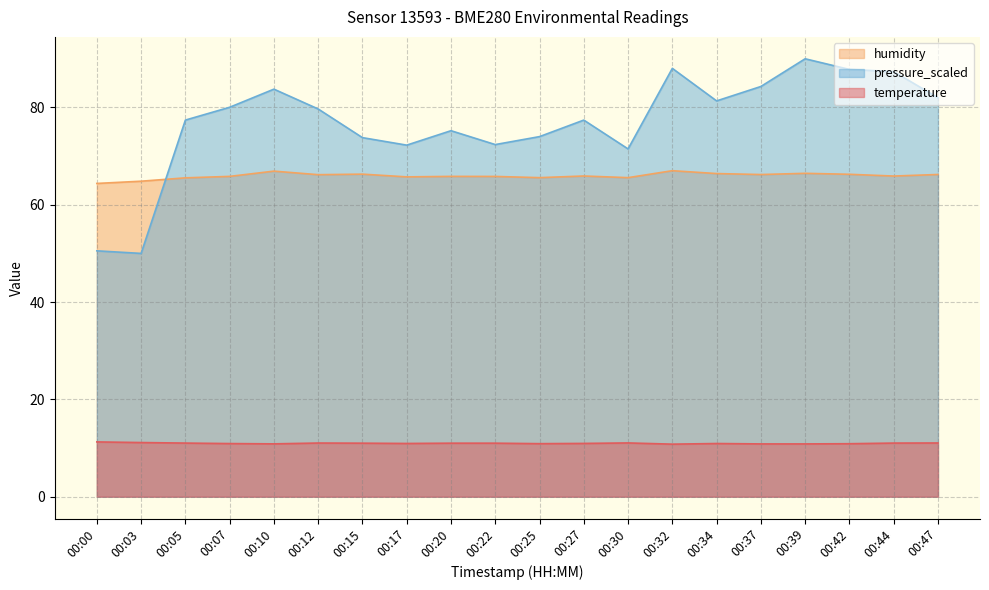

Is the value of humidity at 00:20 greater than the value of temperature at 00:34?

Yes